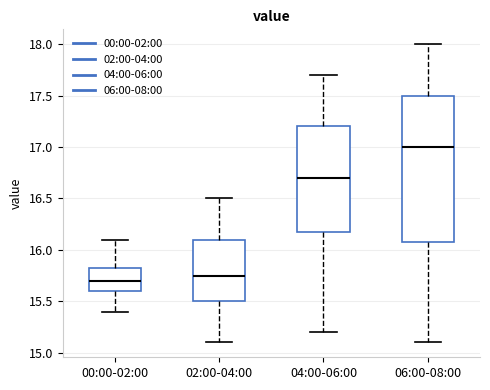

Comparing the boxes themselves (not the whiskers), which one is the tallest?

06:00-08:00